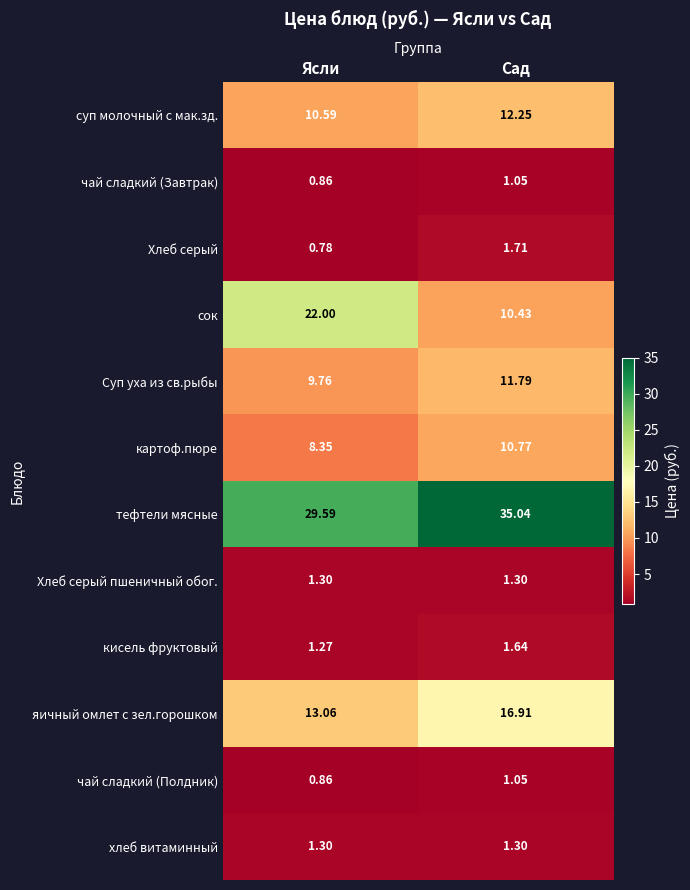

Which series changed the most between Ясли and Сад?

сок